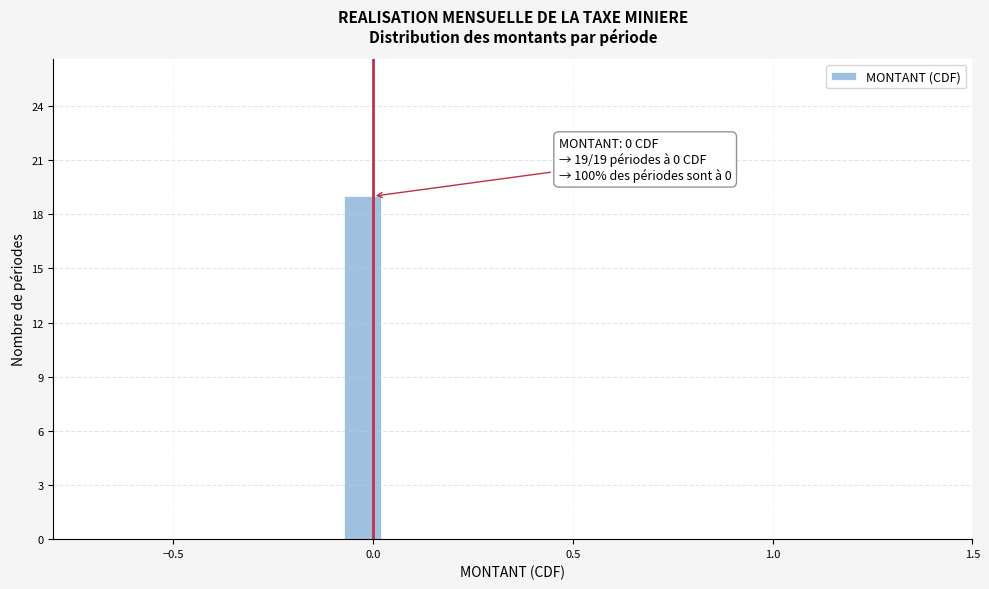

Read against the x-axis, roughly where is the centre of the tallest bar?

-0.05